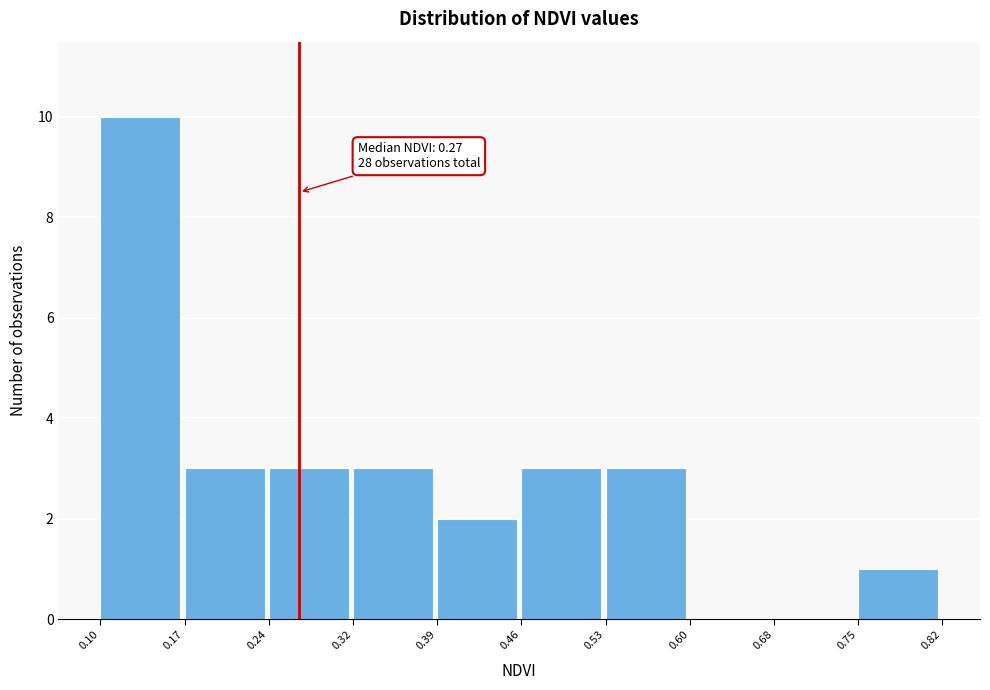

Which range on the x-axis has the tallest bar?

0.10 to 0.17